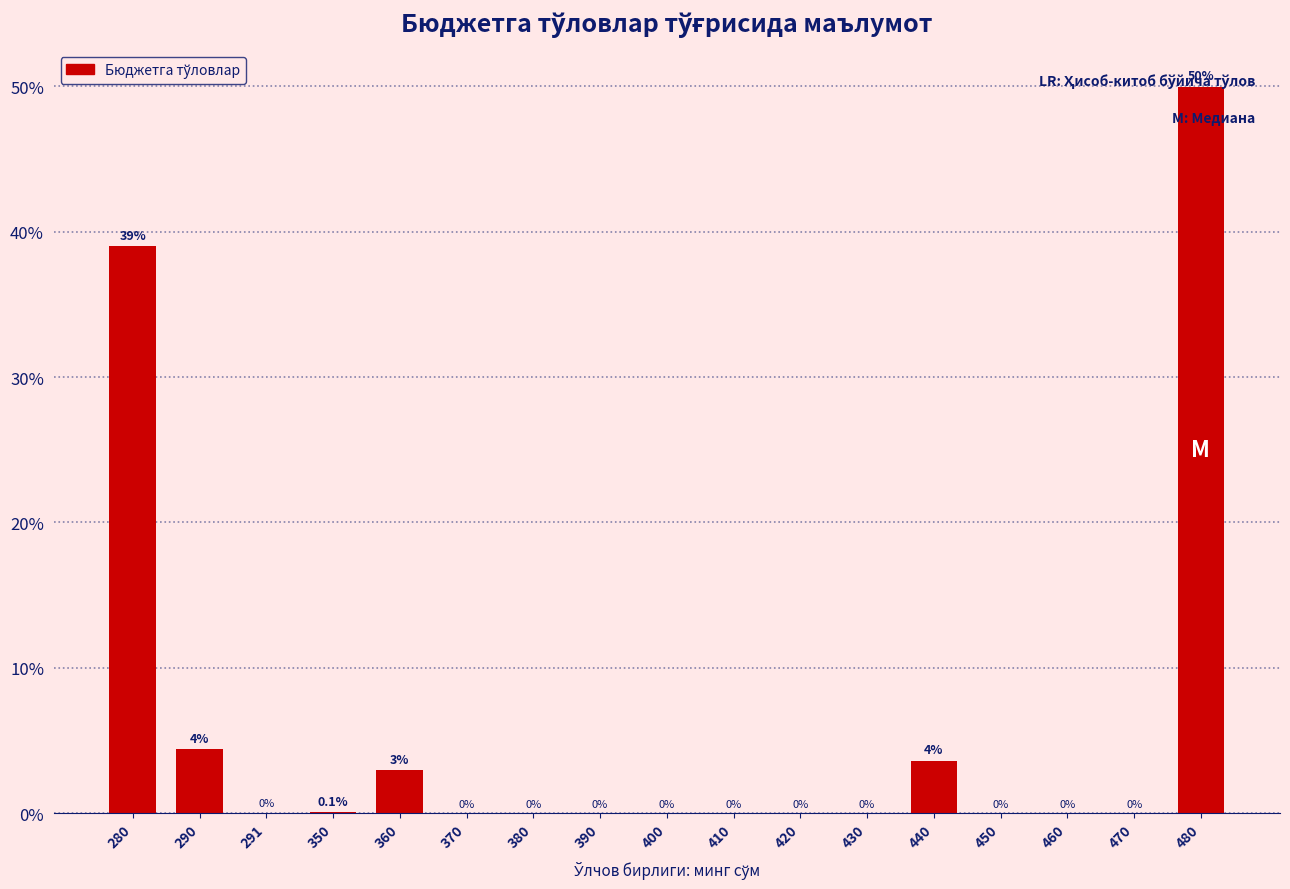

At which category does the chart reach its peak across all series?

480